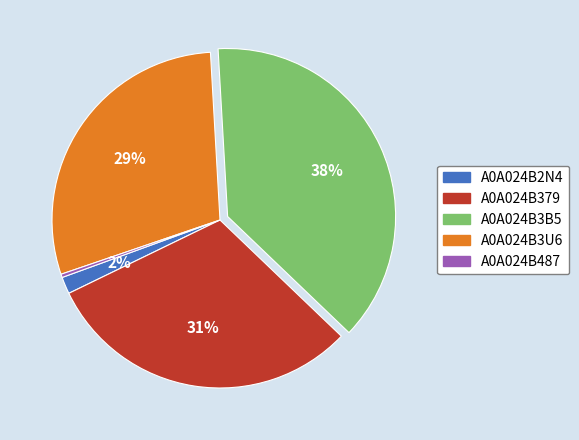

Combined, do A0A024B379 and A0A024B487 account for over 50%?

No